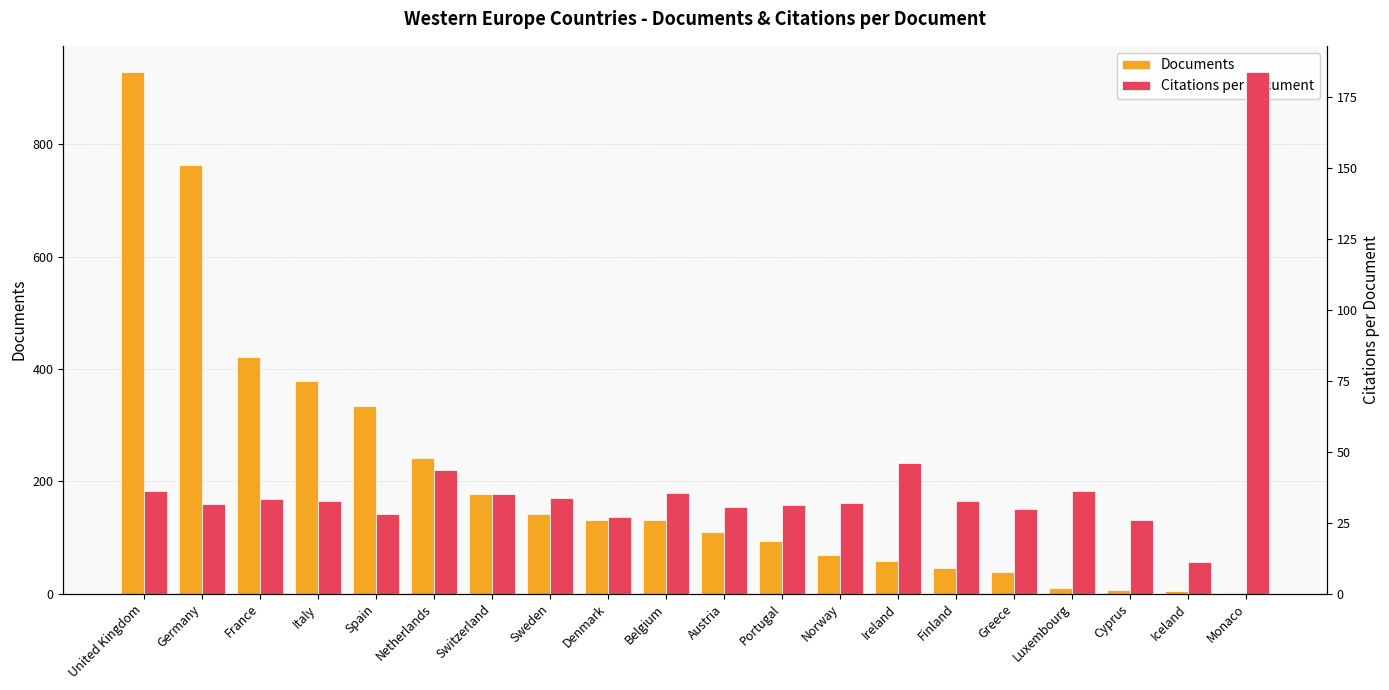

Between Austria and Luxembourg, which series saw the biggest shift?

Documents